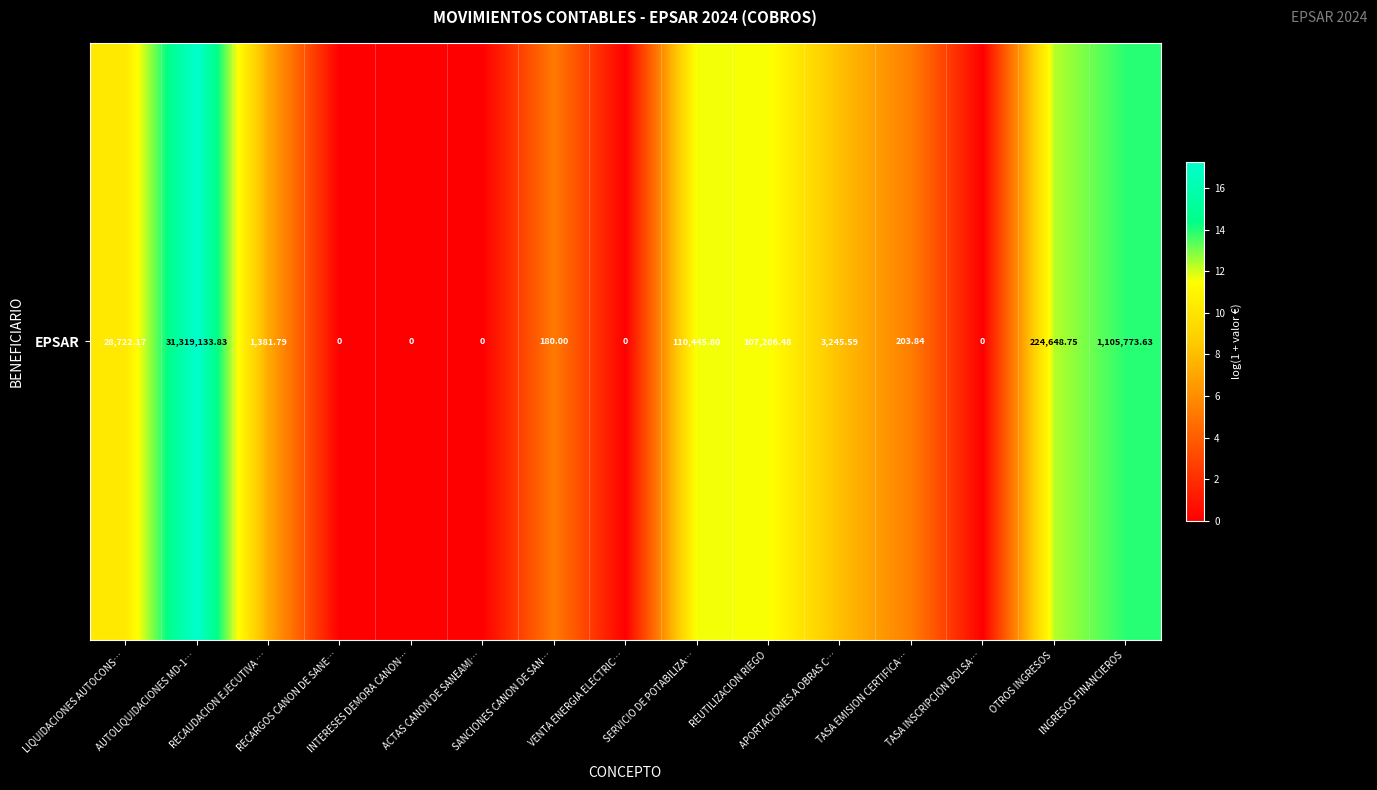

How many data points are above 7?

8